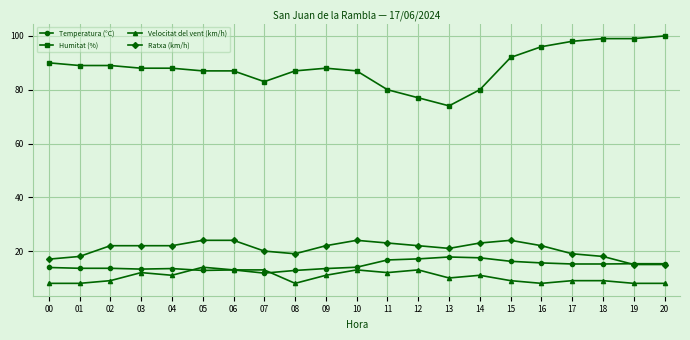

True or false: Velocitat del vent (km/h) and Ratxa (km/h) cross at least once.

False